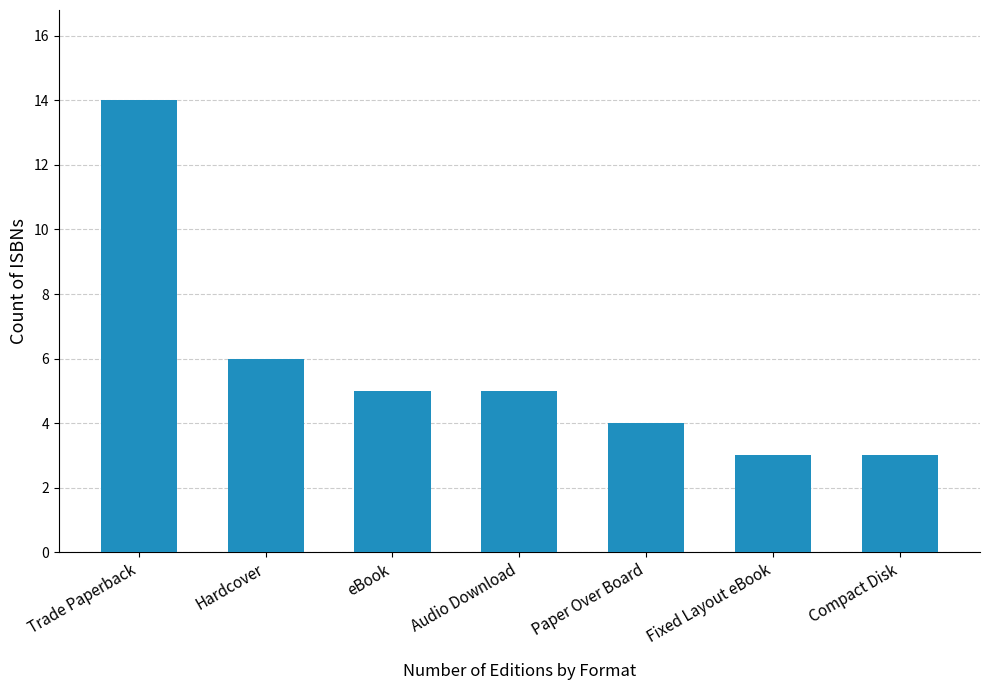

What is the label of the 2nd bar from the left?

Hardcover